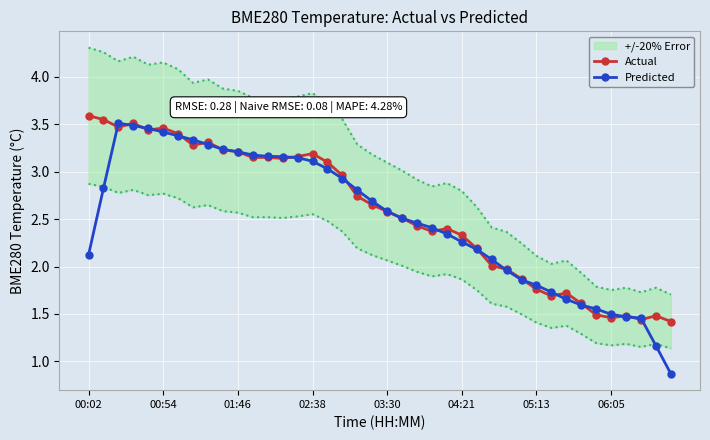

Rank the series by their average value, from highest to lowest.

Actual, Predicted